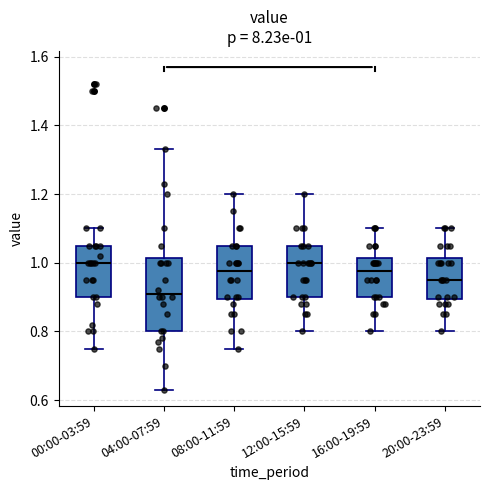

Which box has the lowest median line?

04:00-07:59